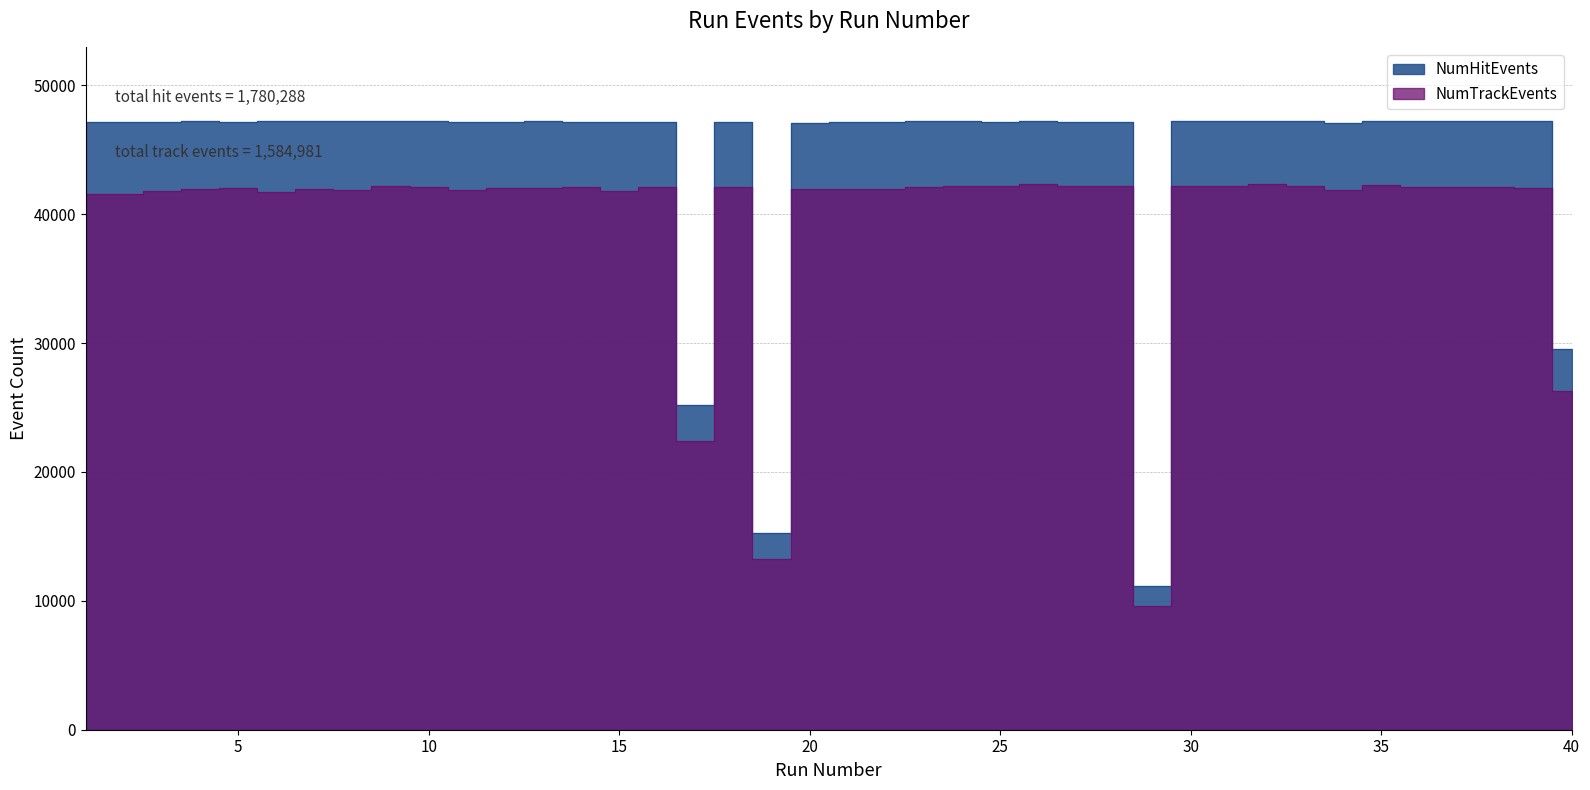

What is the maximum value for NumTrackEvents?

42355